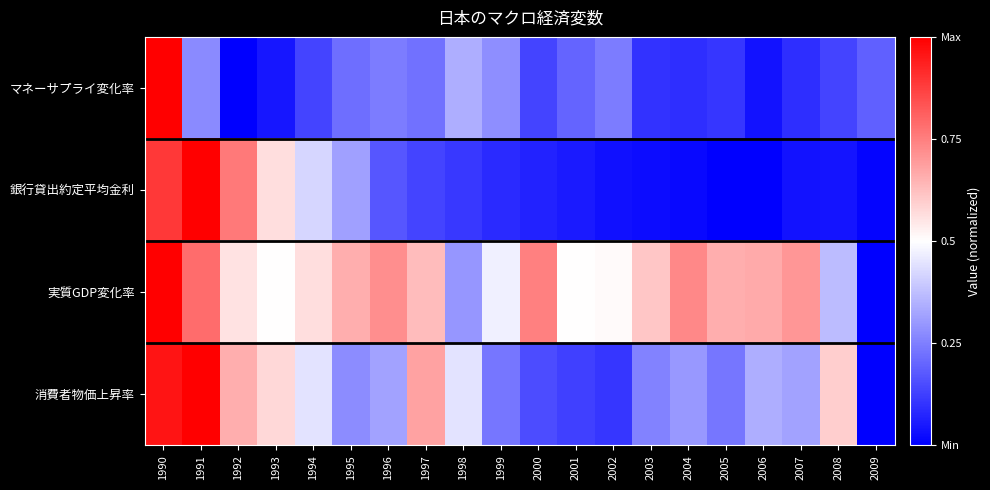

Between 2001 and 2000, which is larger?

2001